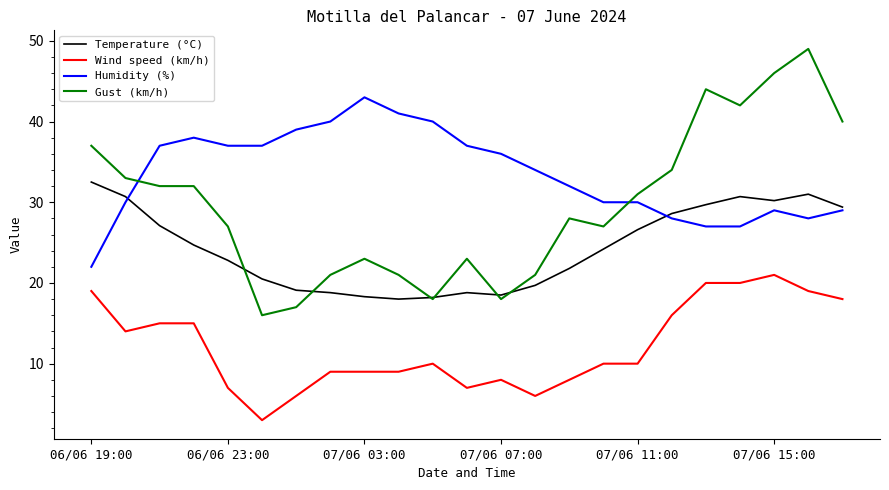

True or false: Temperature (°C) and Wind speed (km/h) cross at least once.

False